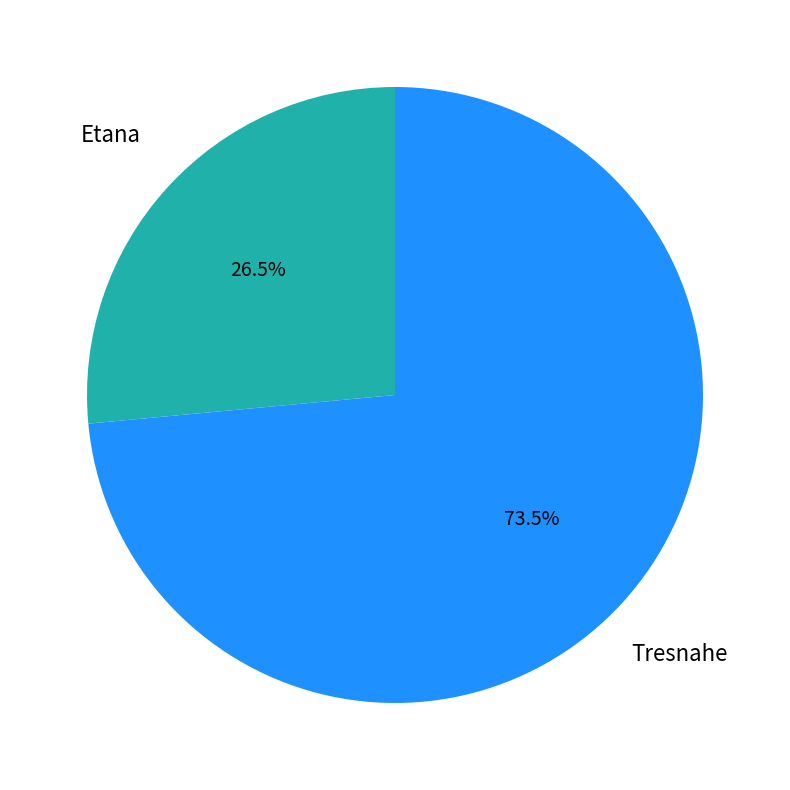

How many segments does this pie chart have?

2